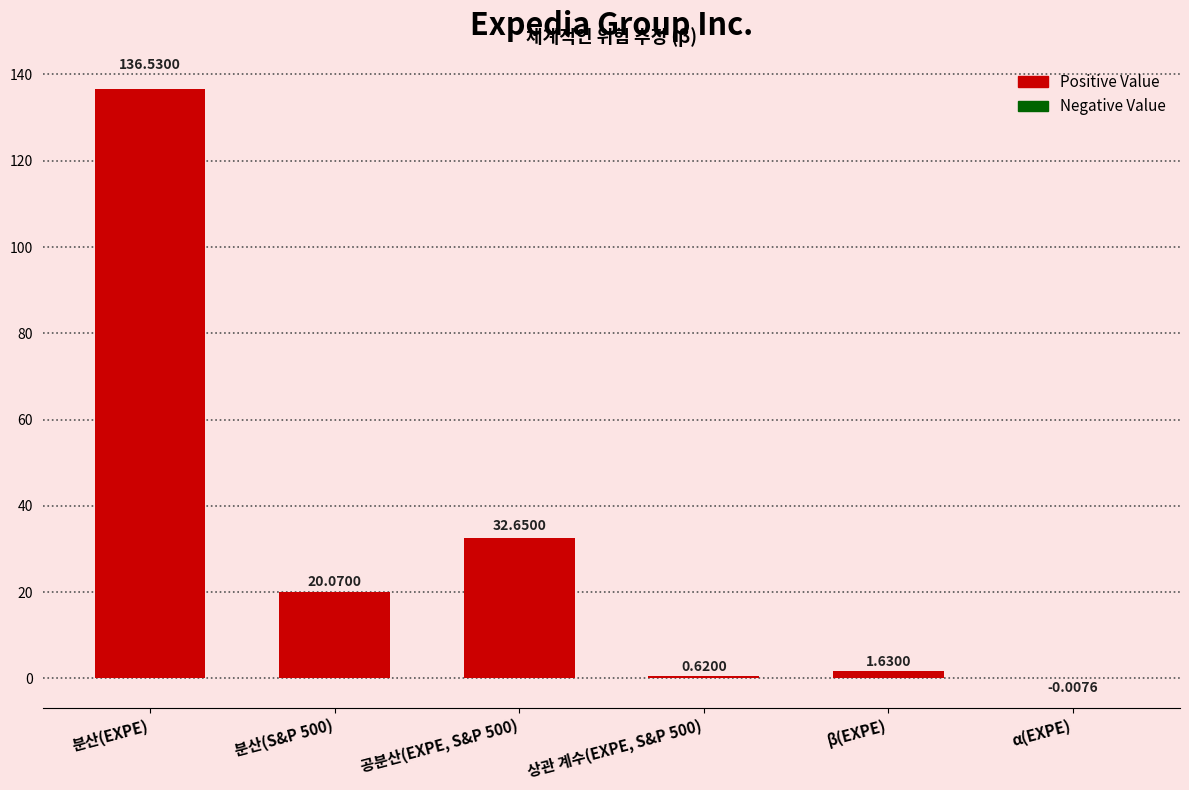

How many categories are shown in the chart?

6